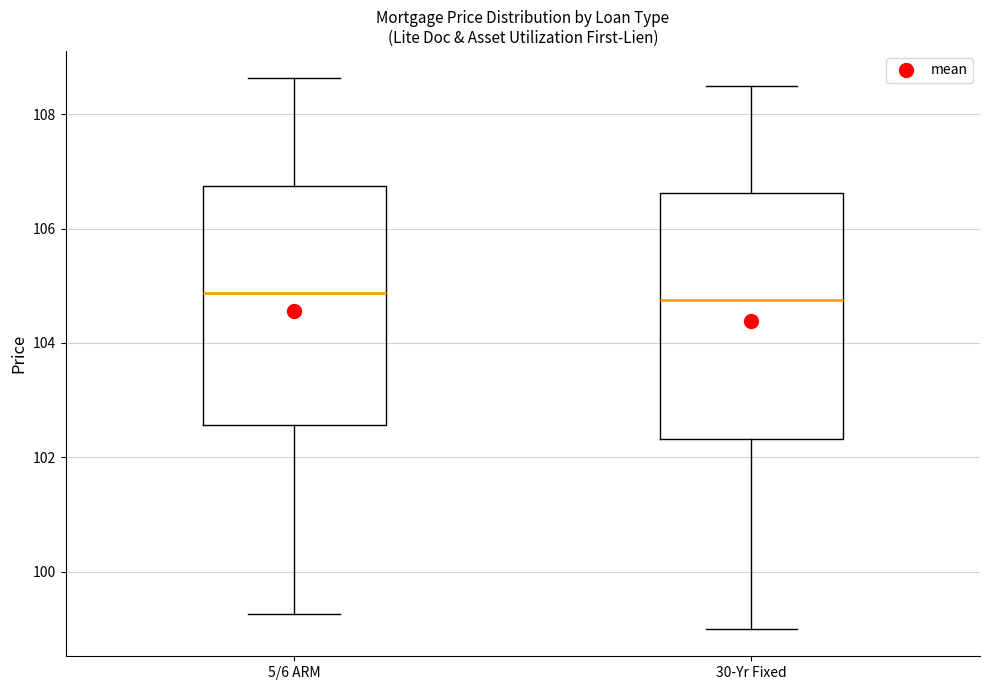

Reading left to right, read every box against the y-axis: the position of its median line, the range the box covers, and the ends of its whiskers. The values are not printed on the chart, so give them approximately, as read against the axis.

5/6 ARM: median 104.8, box 102.6 to 106.8, whiskers 99.2 to 108.6
30-Yr Fixed: median 104.8, box 102.4 to 106.6, whiskers 99.0 to 108.6